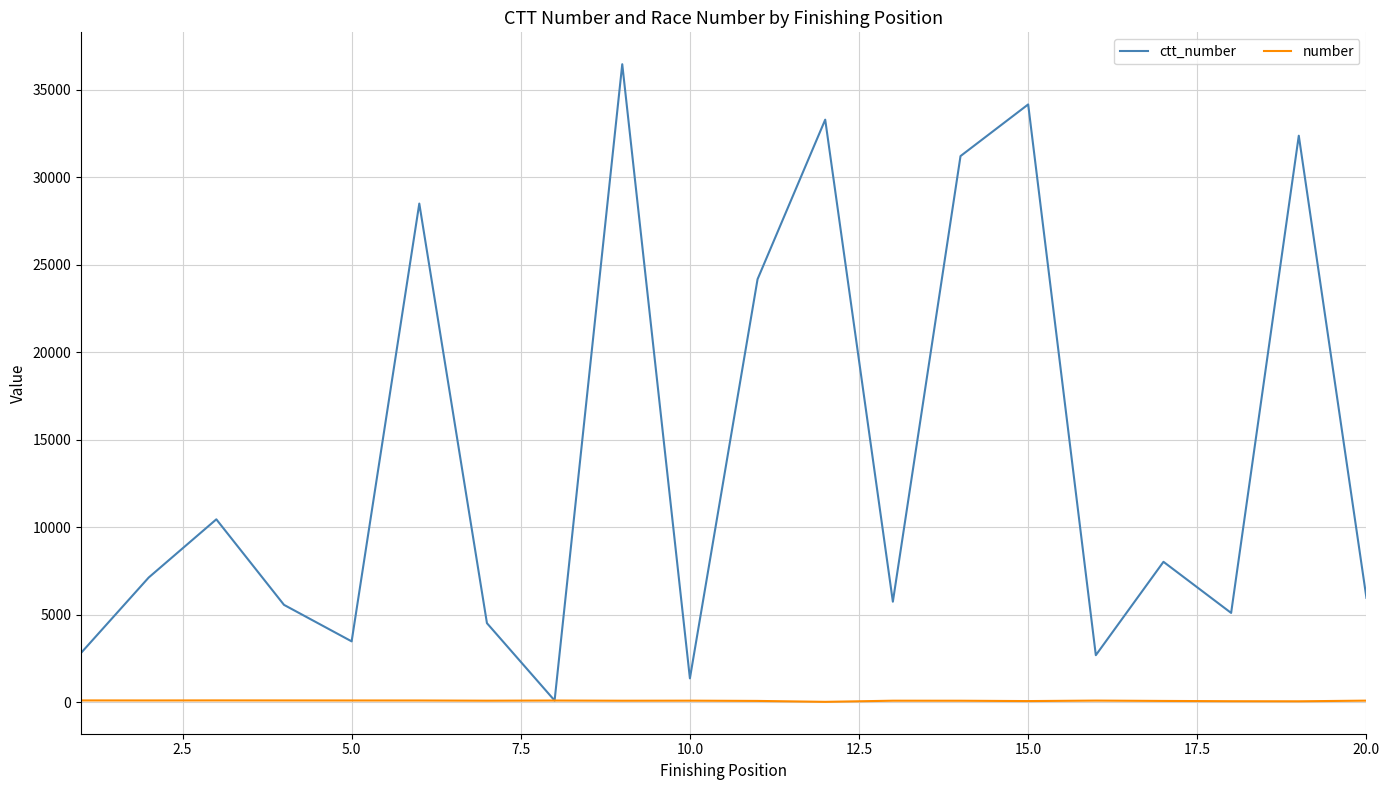

Rank the series by their maximum value, from highest to lowest.

ctt_number, number